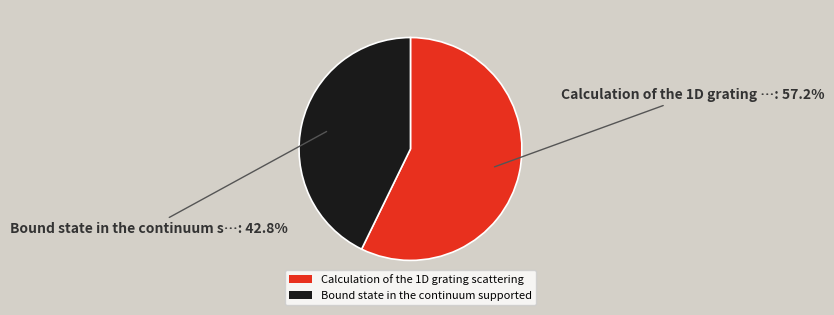

Approximately how many times larger is the value at Calculation of the 1D grating scattering compared to Bound state in the continuum supported?

1.3